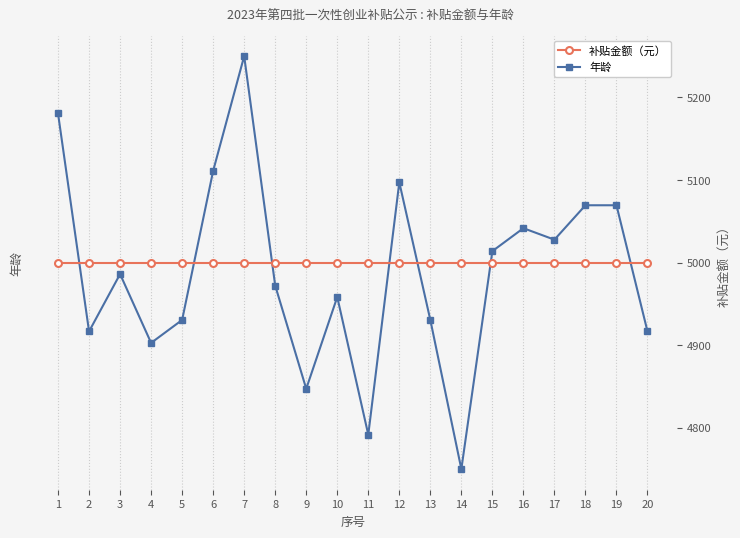

Reading left to right, list all the values displayed in this chart.

年龄: 1=52	2=33	3=38	4=32	5=34	6=47	7=57	8=37	9=28	10=36	11=24	12=46	13=34	14=21	15=40	16=42	17=41	18=44	19=44	20=33
补贴金额（元）: 1=5000	2=5000	3=5000	4=5000	5=5000	6=5000	7=5000	8=5000	9=5000	10=5000	11=5000	12=5000	13=5000	14=5000	15=5000	16=5000	17=5000	18=5000	19=5000	20=5000